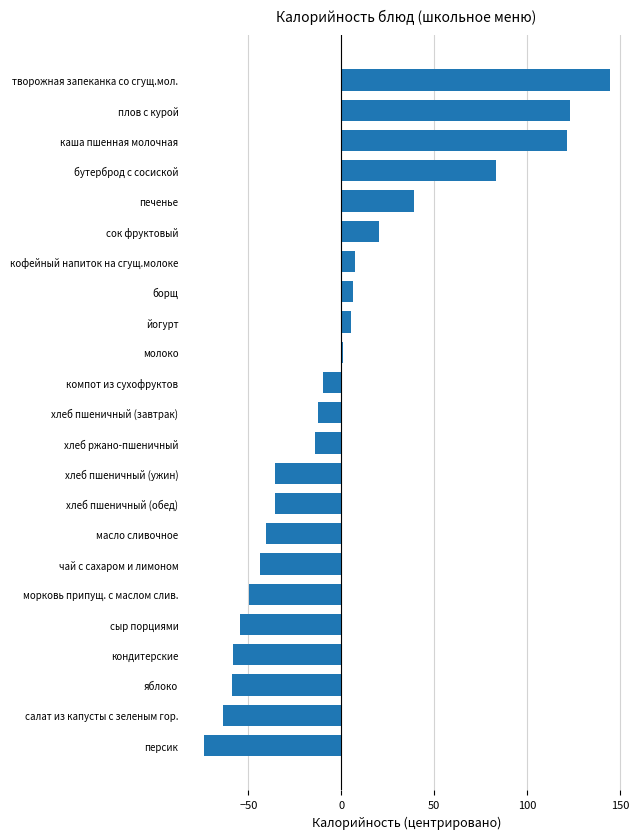

The value at масло сливочное is -40.3. True or false?

True